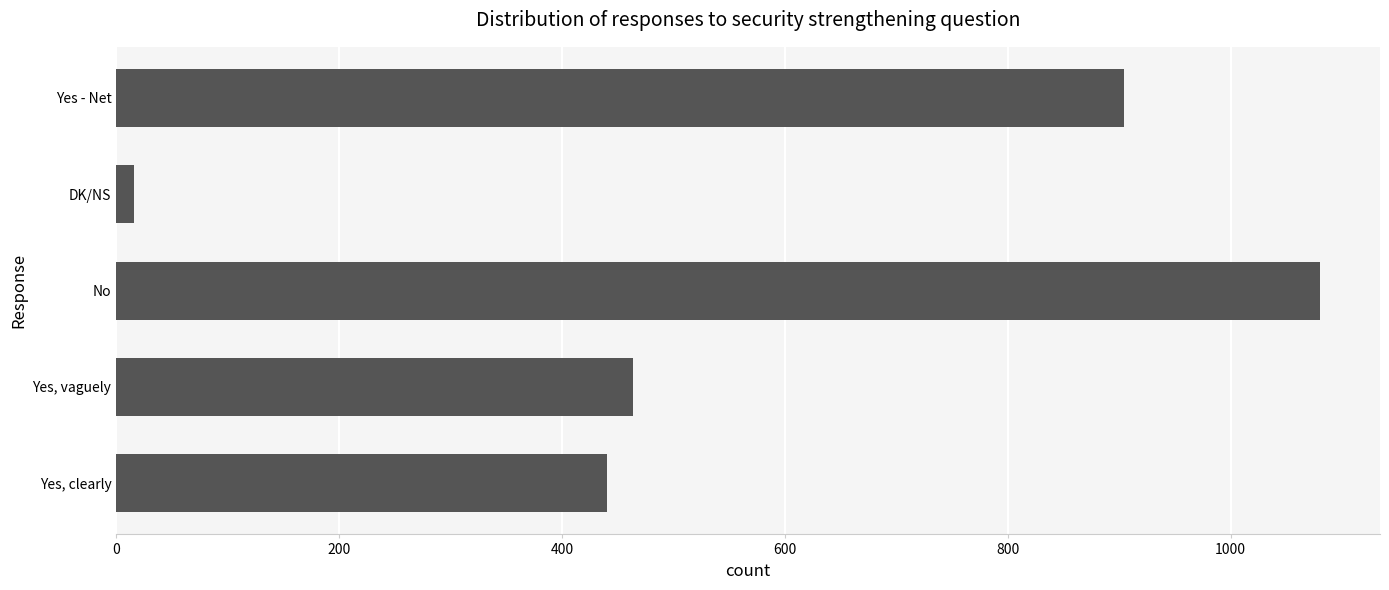

Is it true that the value at Yes - Net is 1496?

False